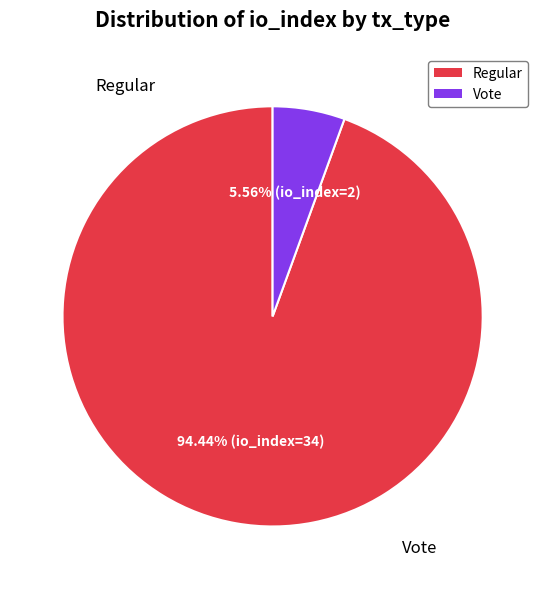

Which slice is the largest?

Regular (io_index=34)